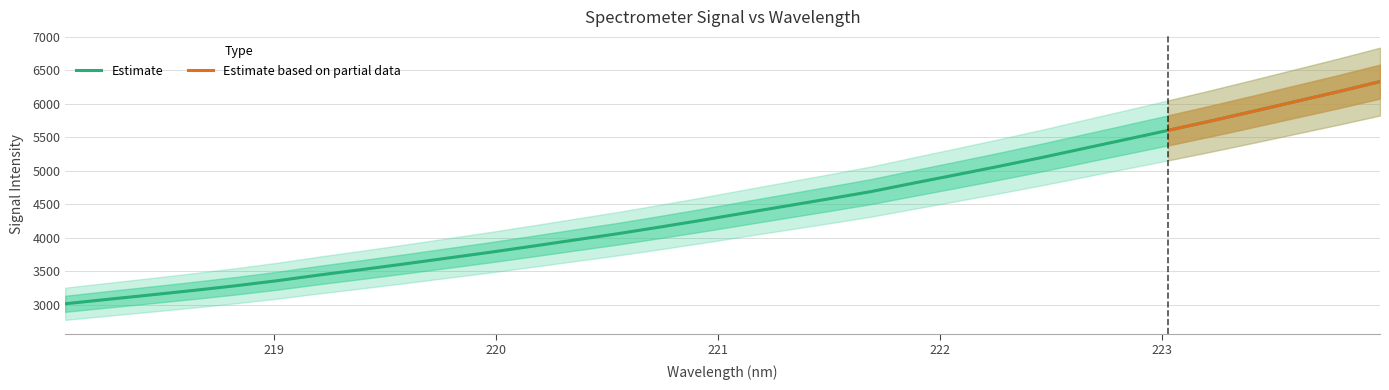

Where does the data first go above 4368?

221.1174